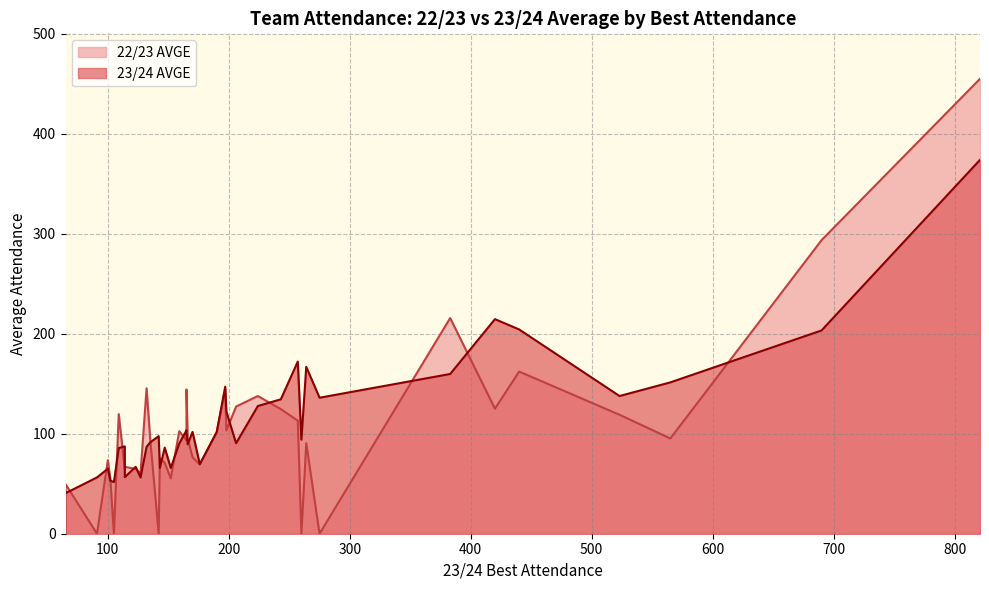

Between 114 and 165, which is larger?

165